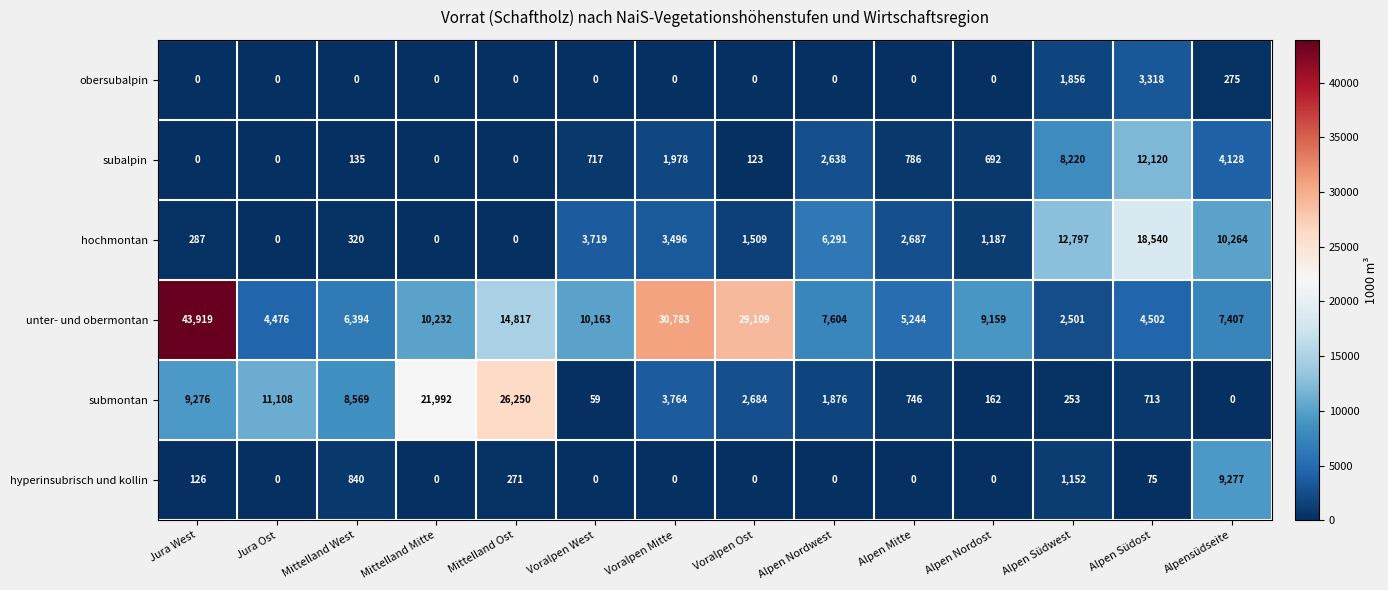

Is it true that submontan equals 11102 at Mittelland Mitte?

False